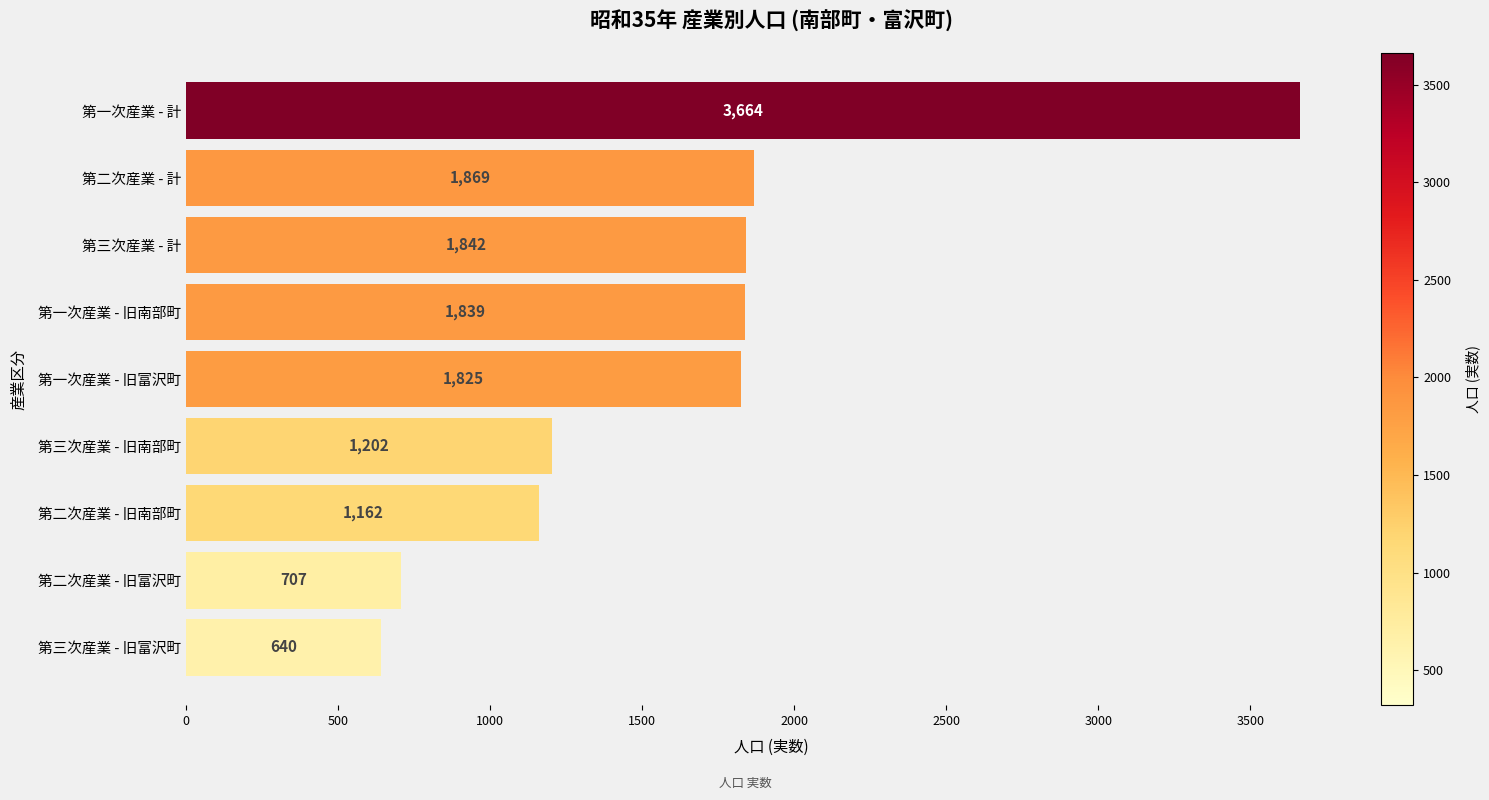

Reading top to bottom, list all the values displayed in this chart.

第一次産業 - 計=3664	第二次産業 - 計=1869	第三次産業 - 計=1842	第一次産業 - 旧南部町=1839	第一次産業 - 旧富沢町=1825	第三次産業 - 旧南部町=1202	第二次産業 - 旧南部町=1162	第二次産業 - 旧富沢町=707	第三次産業 - 旧富沢町=640